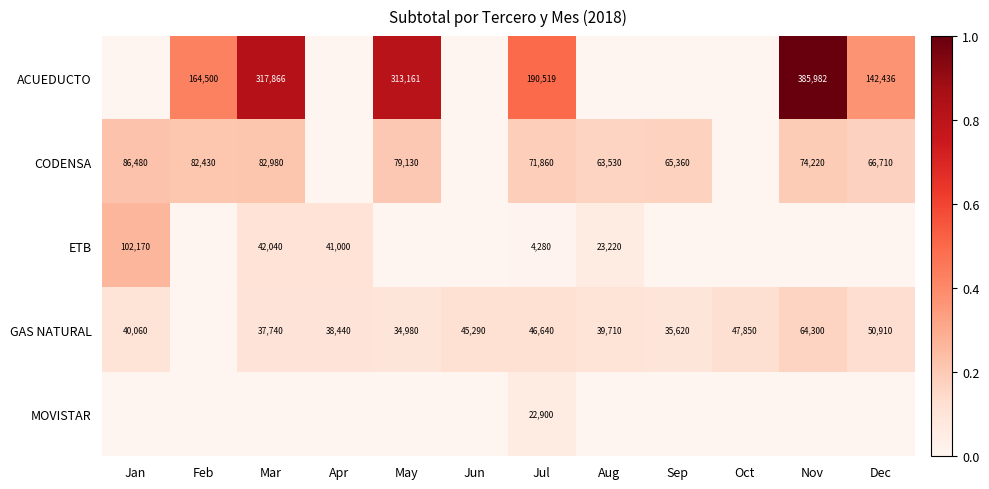

True or false: CODENSA has a value of 74220 at Nov.

True